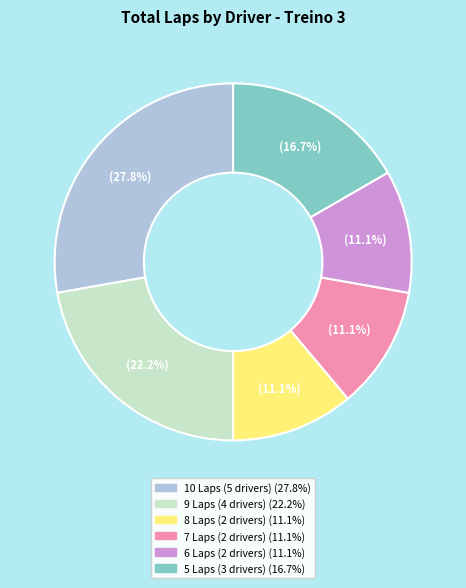

Is there a majority slice in this chart?

No